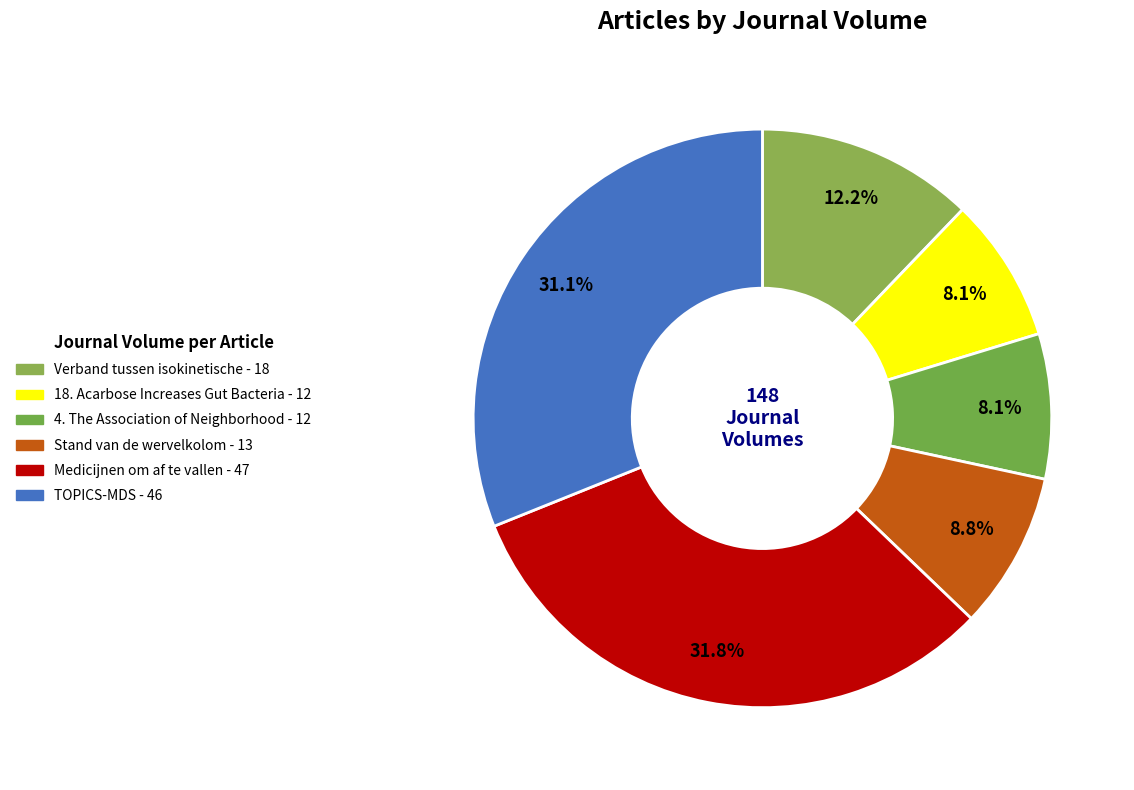

What is the largest slice in the pie chart?

Medicijnen om af te vallen